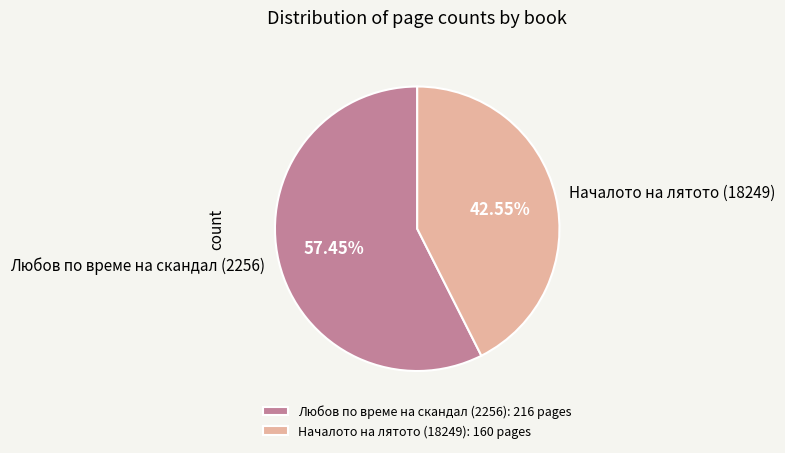

Is the sum of Началото на лятото (18249) and Любов по време на скандал (2256) greater than half?

Yes